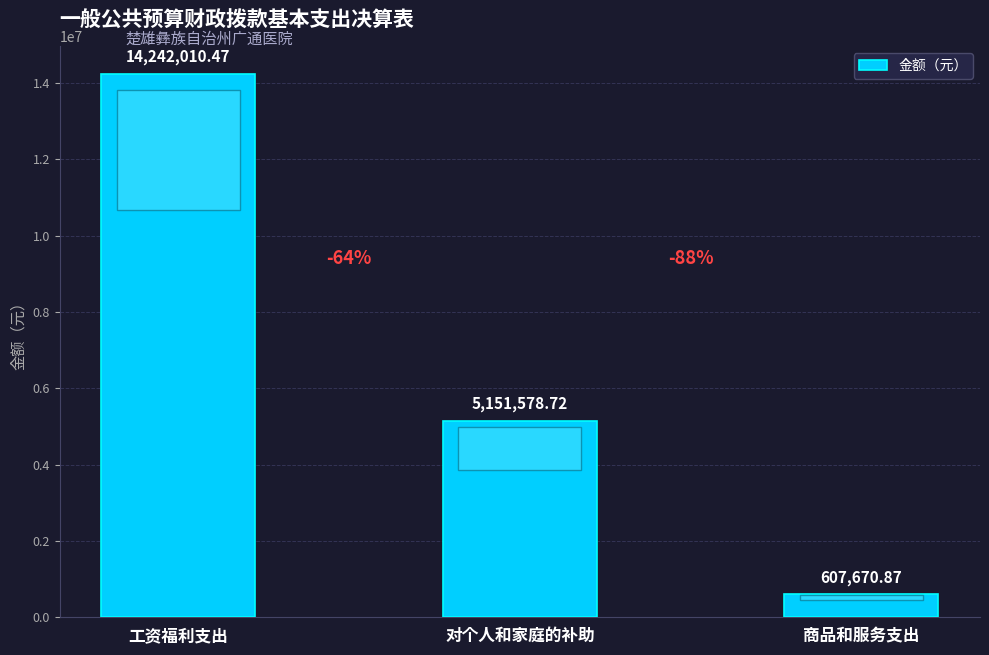

How many values are below 5151578?

1